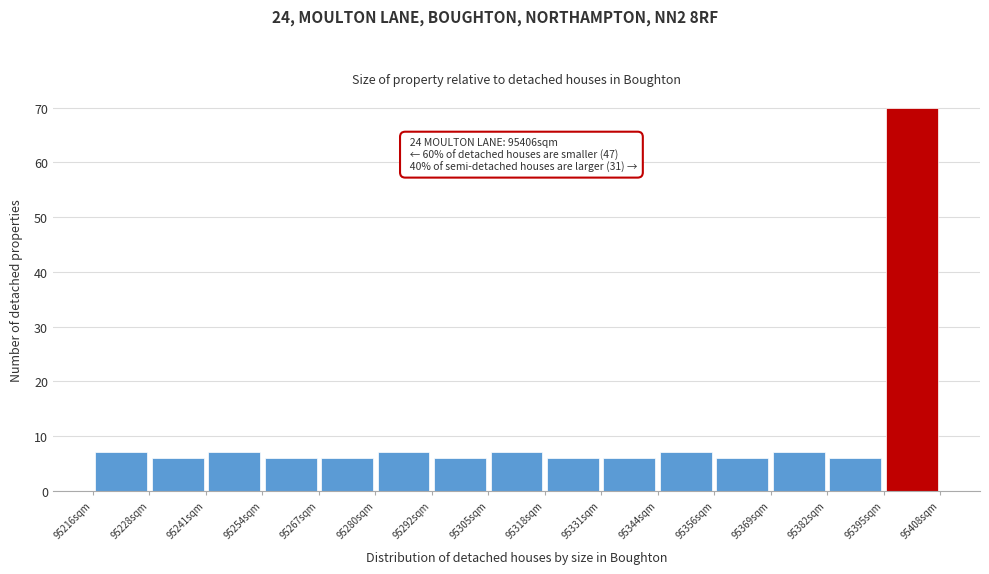

Over which range of the x-axis is the bar tallest?

95395.2 to 95408.0